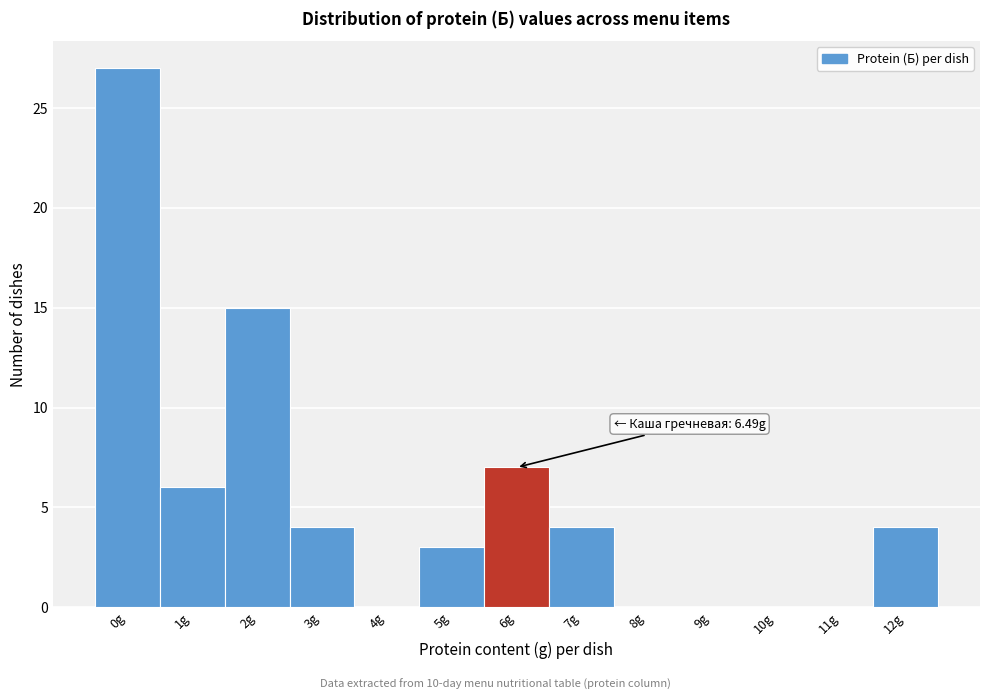

Reading left to right, transcribe all the data shown in this chart.

0g=27	1g=6	2g=15	3g=4	4g=0	5g=3	6g=7	7g=4	8g=0	9g=0	10g=0	11g=0	12g=4